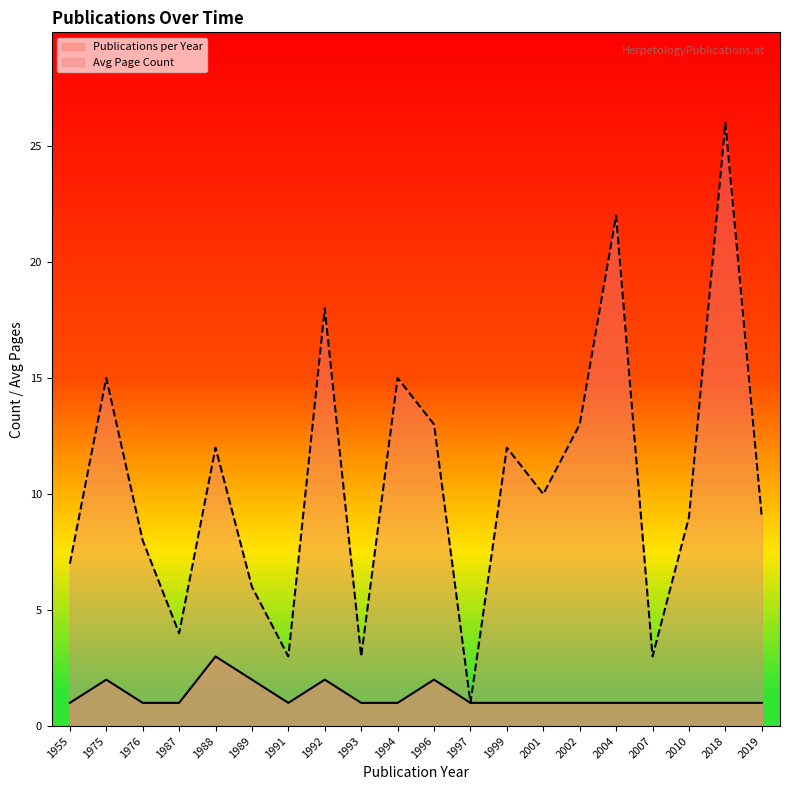

What is the sum of the Publications per Year values at 1987 and 1991?

2